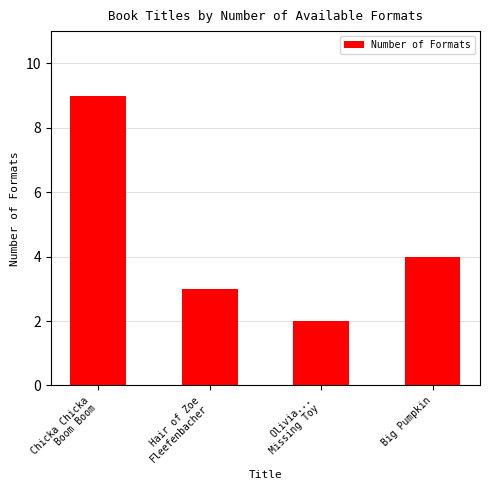

How many values are below 4?

2